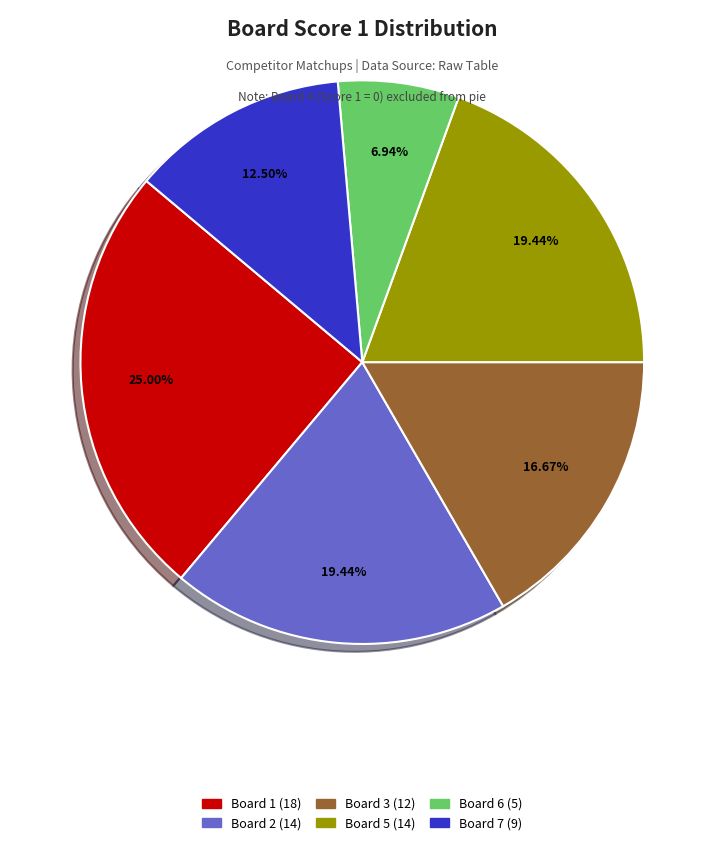

Is there any slice that represents more than half of the pie?

No